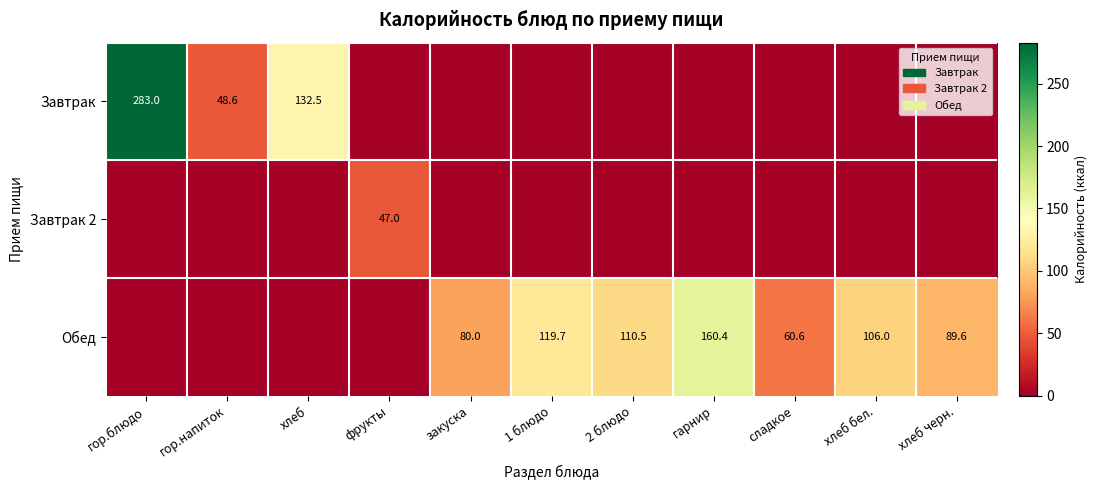

True or false: Завтрак has a value of 406.3 at гор.блюдо.

False